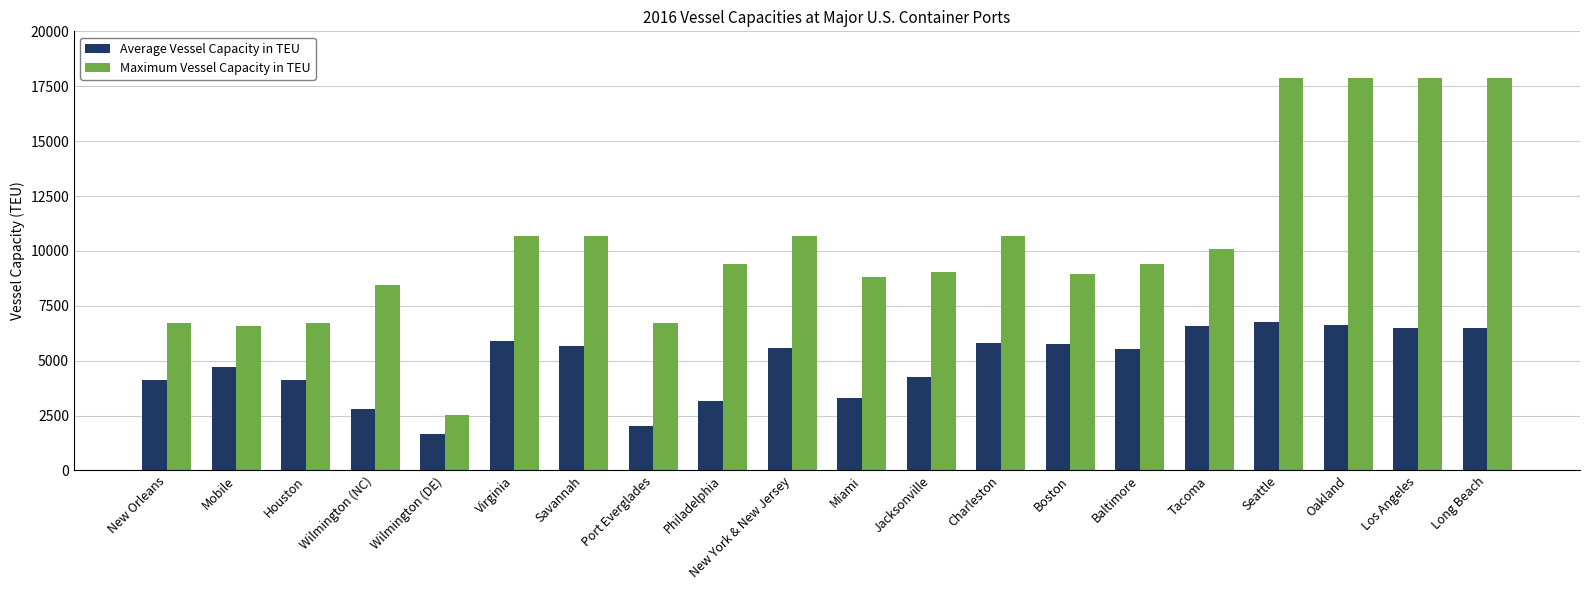

What is the sum of the Maximum Vessel Capacity in TEU values at Miami and Mobile?

15386.0